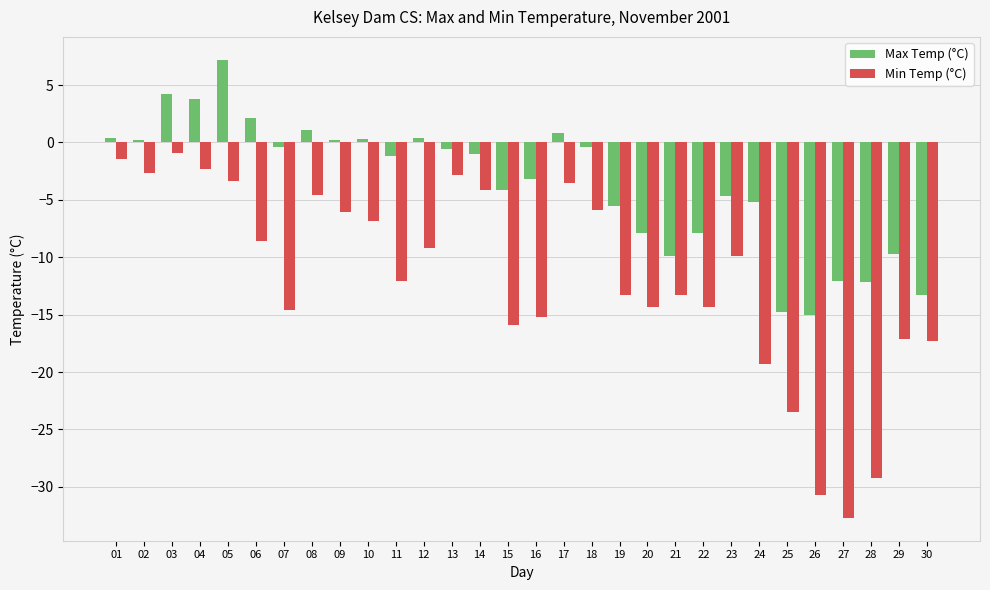

What is the sum of all Max Temp (°C) values?

-108.4